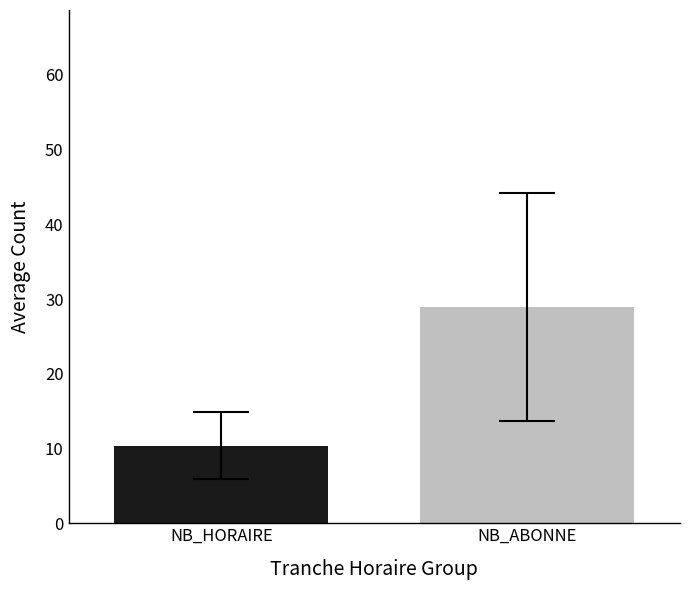

What is the smallest value displayed?

10.4